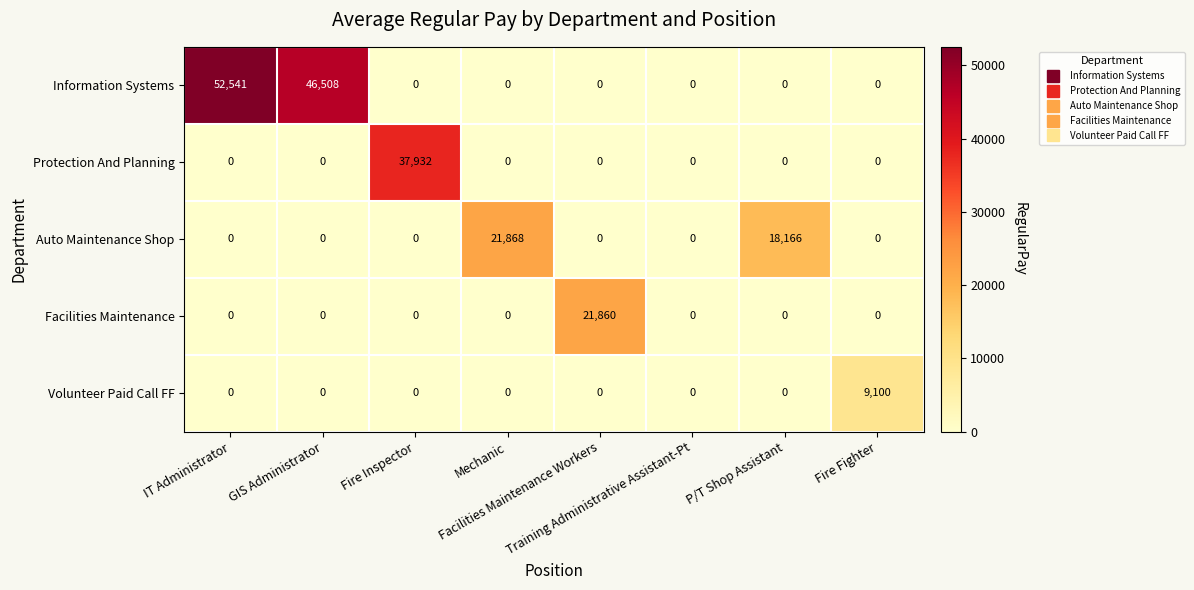

Which series has the largest total across all categories?

Information Systems